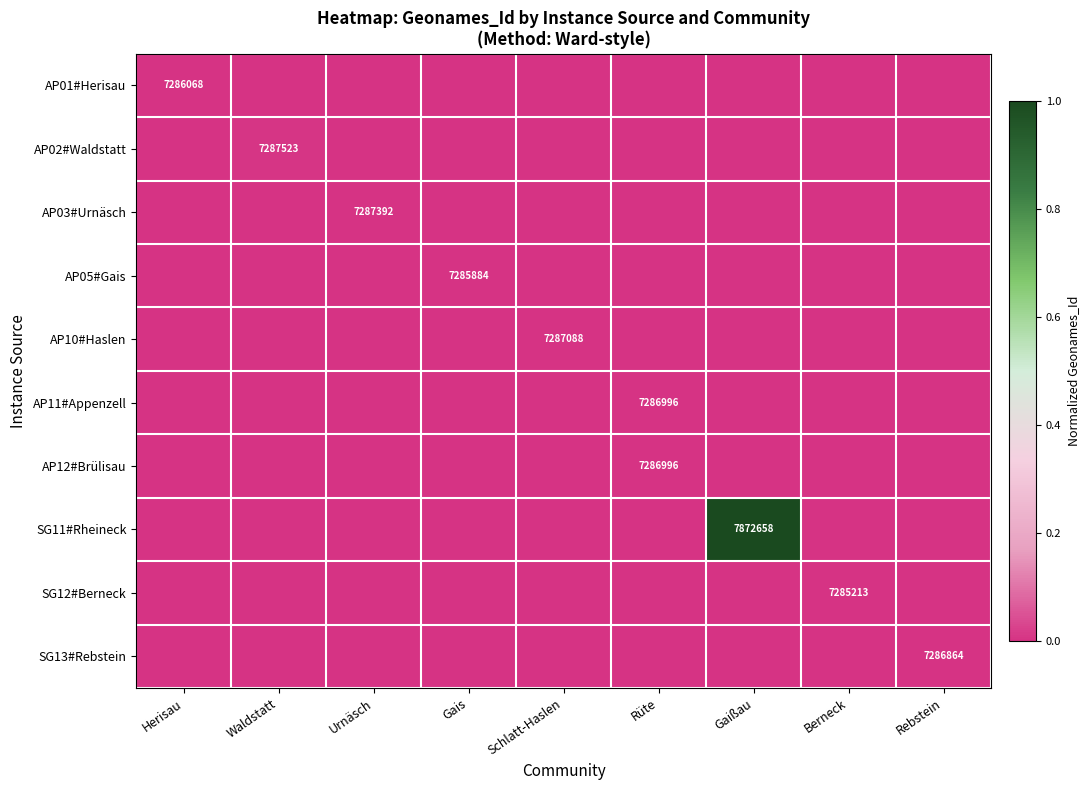

True or false: AP10#Haslen has a value of 2958836 at Schlatt-Haslen.

False